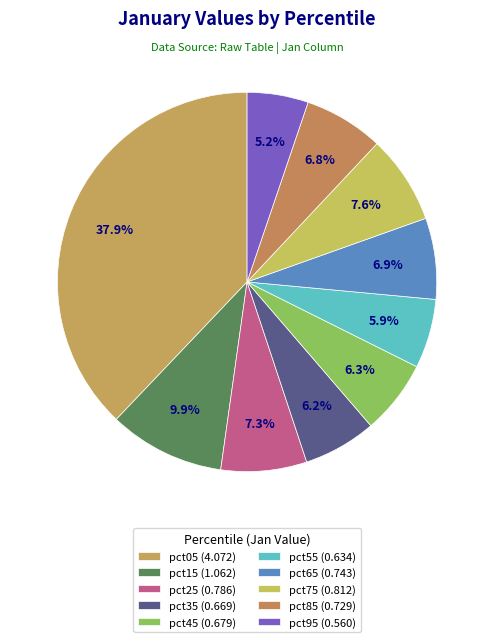

What percentage do pct15 and pct55 together represent?

15.8%